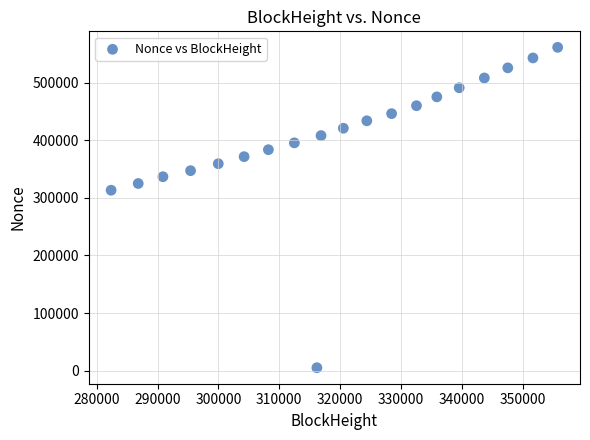

What is the range of Y values (max minus min)?

556480